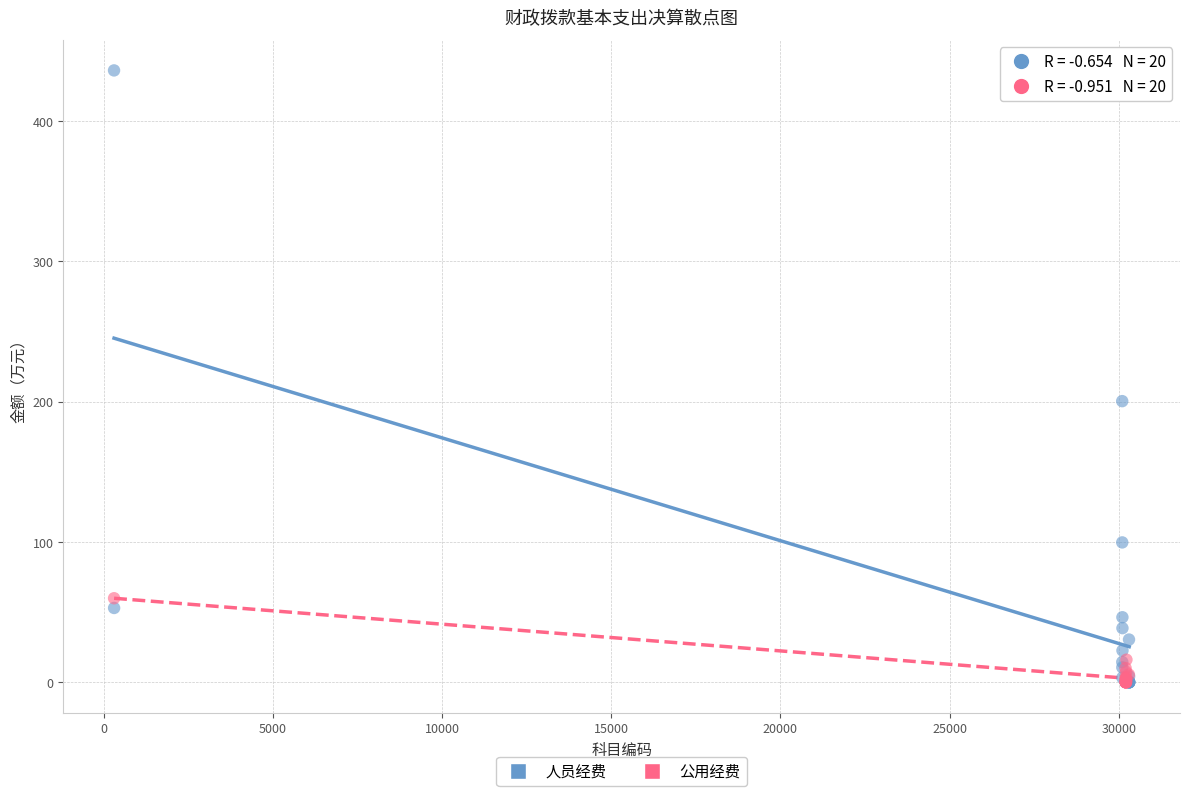

Which series reaches the maximum Y coordinate?

人员经费